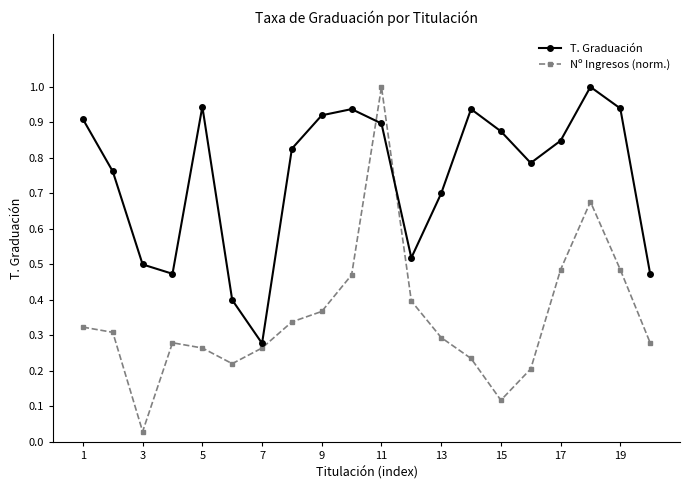

How many interior local peaks does the T. Graduación series have?

4